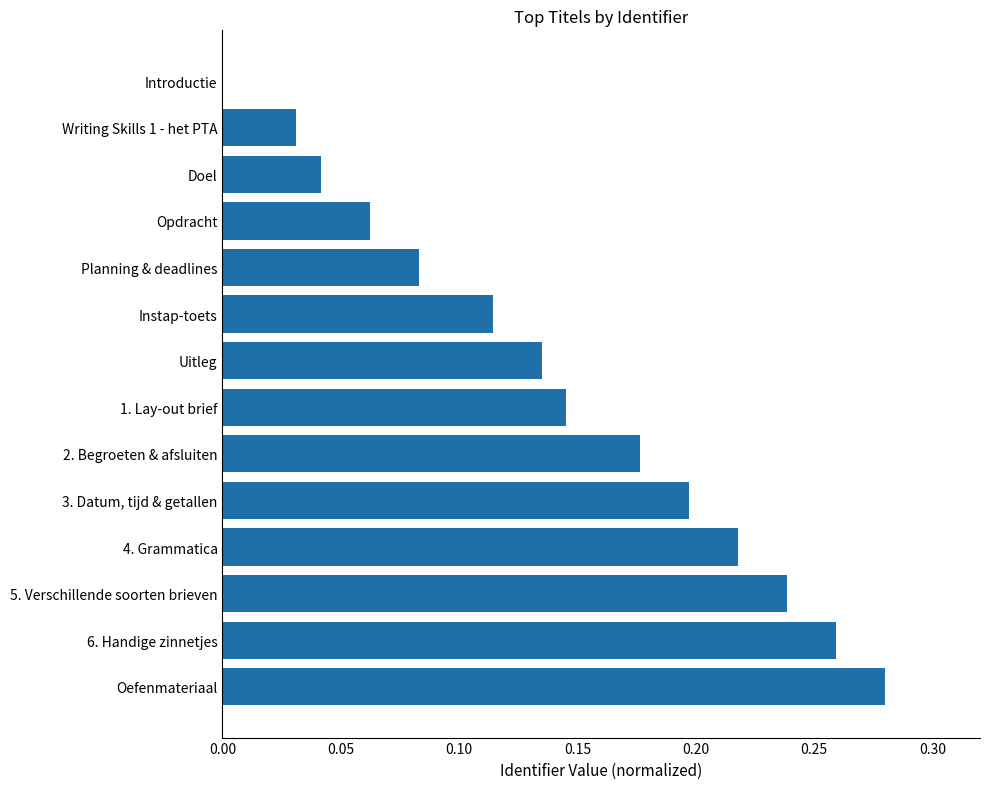

How many series are shown in this chart?

1